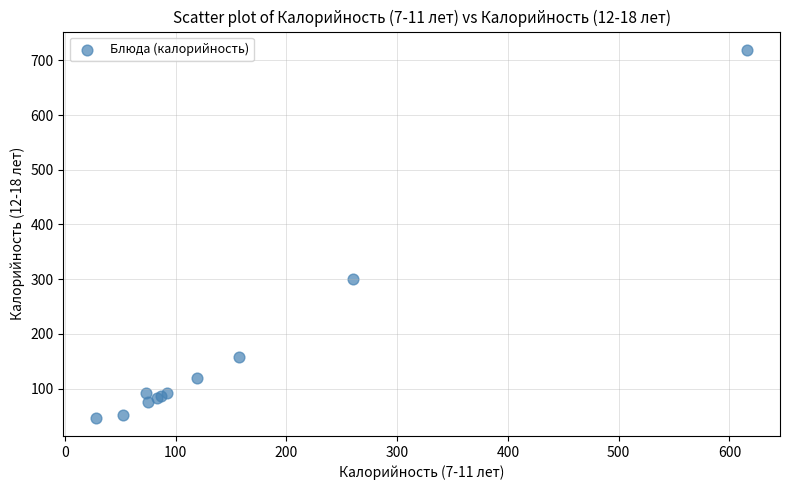

What Y value in the scatter plot is closest to 382?

299.6